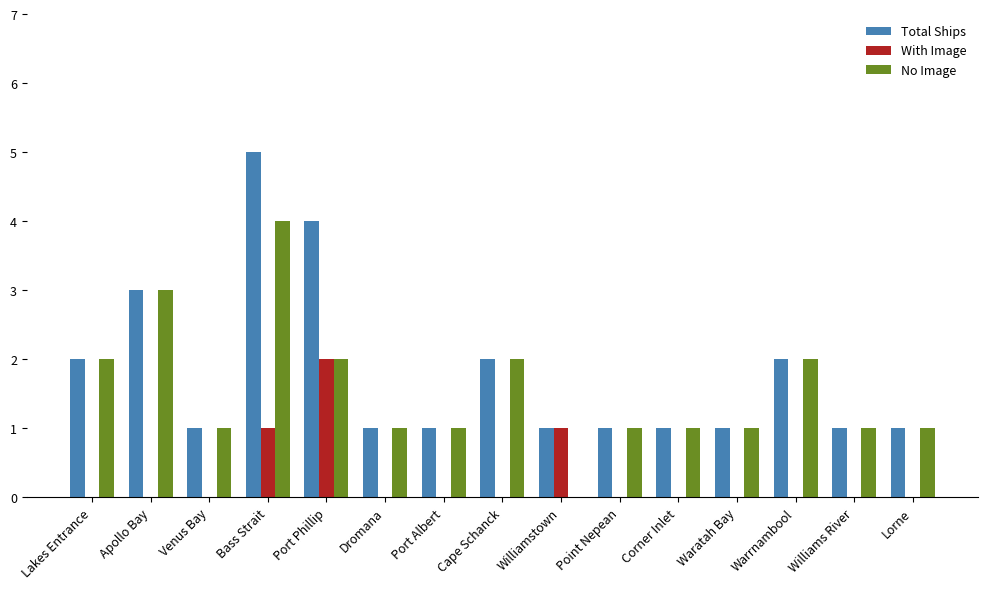

At which category does the chart reach its peak across all series?

Bass Strait